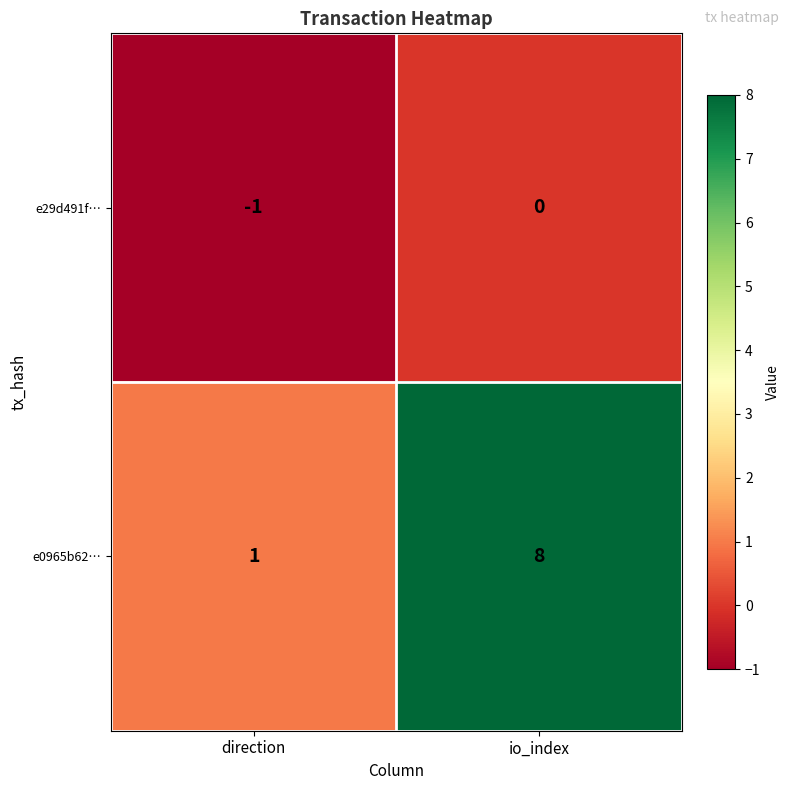

Rank the series by their average value, from highest to lowest.

e0965b62…, e29d491f…